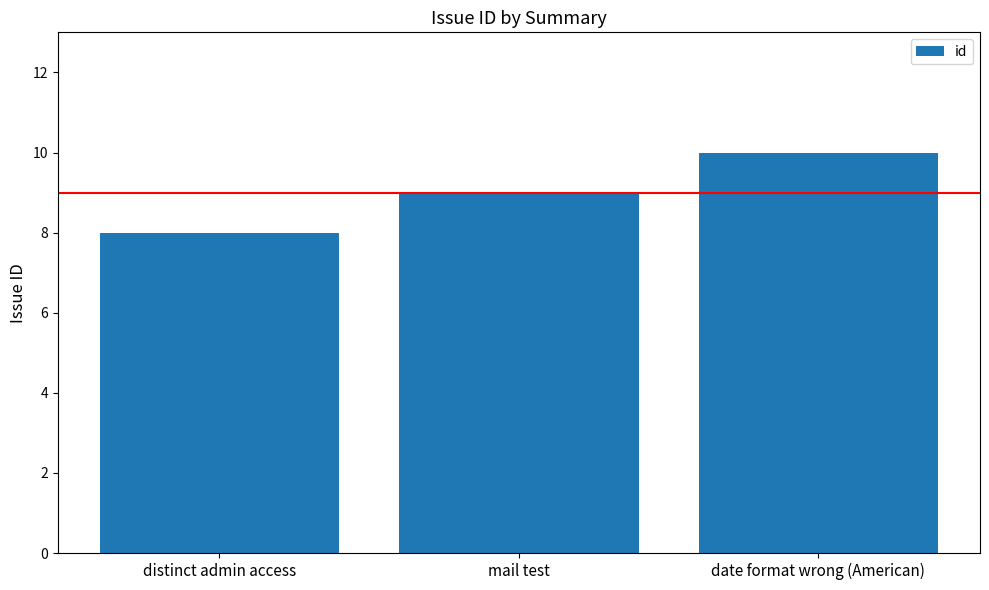

What is the minimum value shown in the chart?

8